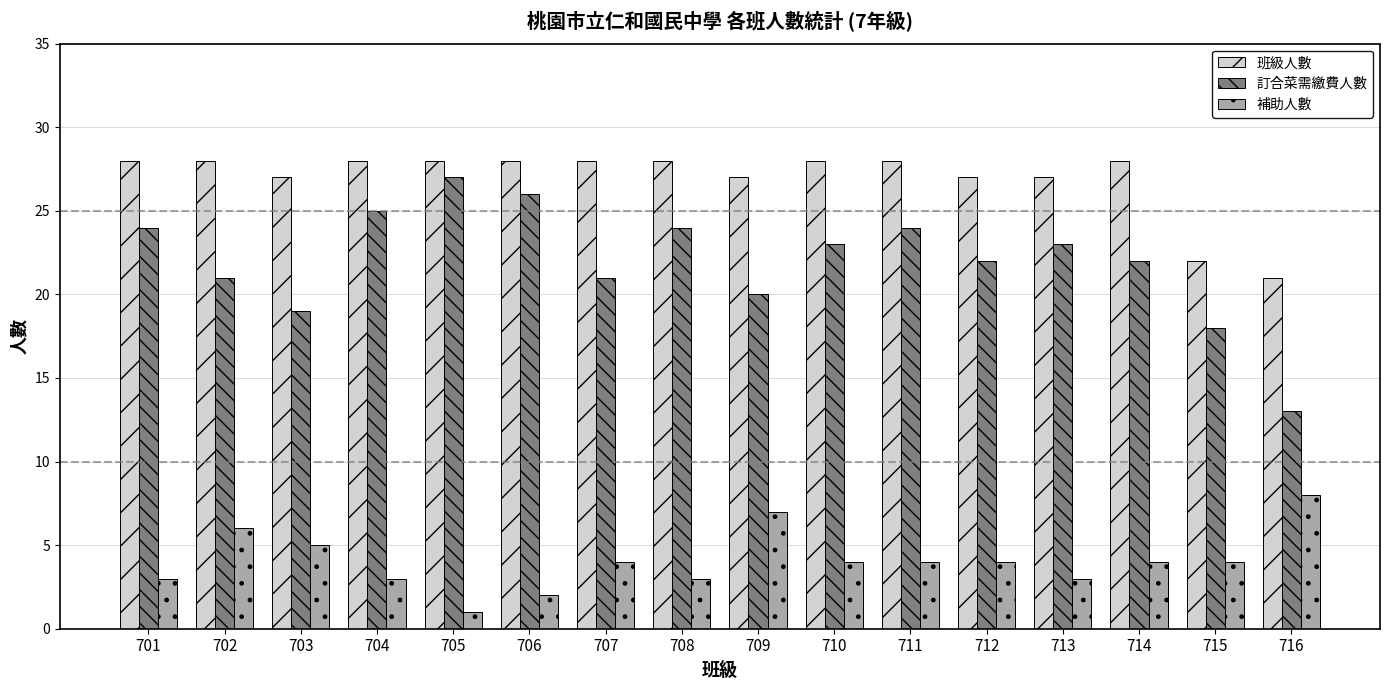

Is it true that 訂合菜需繳費人數 equals 10 at 704?

False